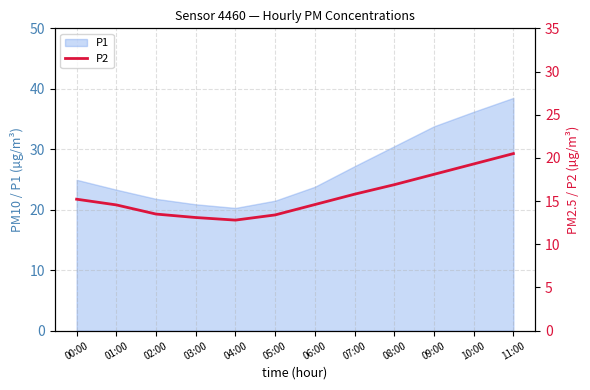

Is it true that the value at 00:00 is 19.9?

False